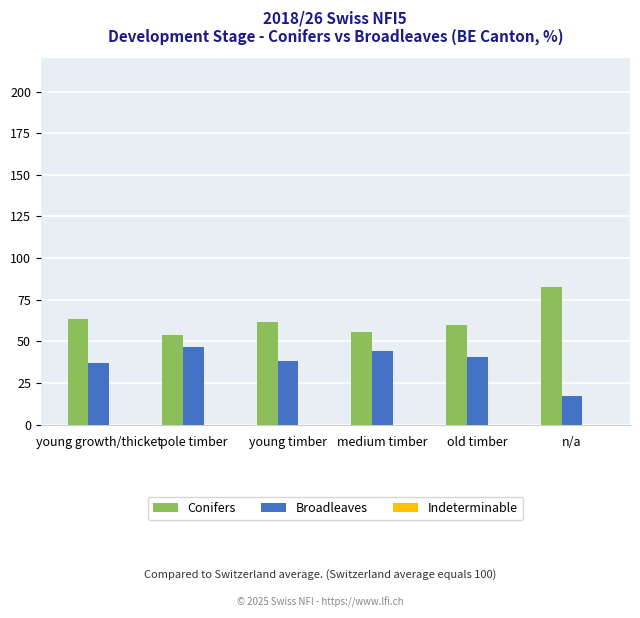

What is the difference between the Broadleaves values at young growth/thicket and n/a?

19.6